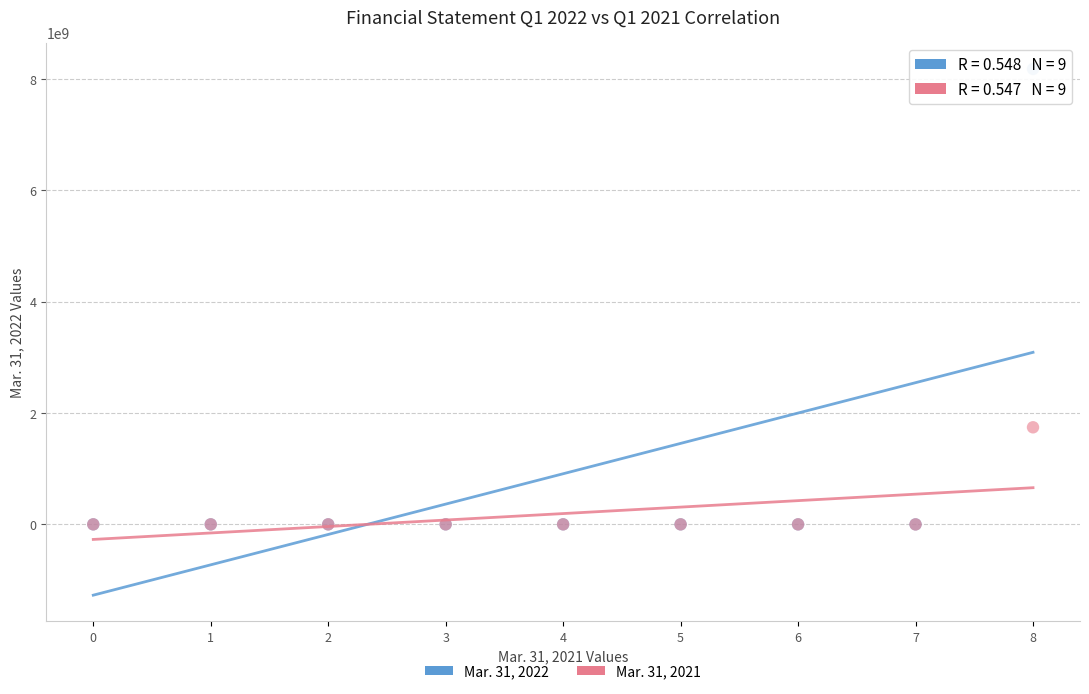

Across all series, what Y value is closest to 4088667615?

1743035161